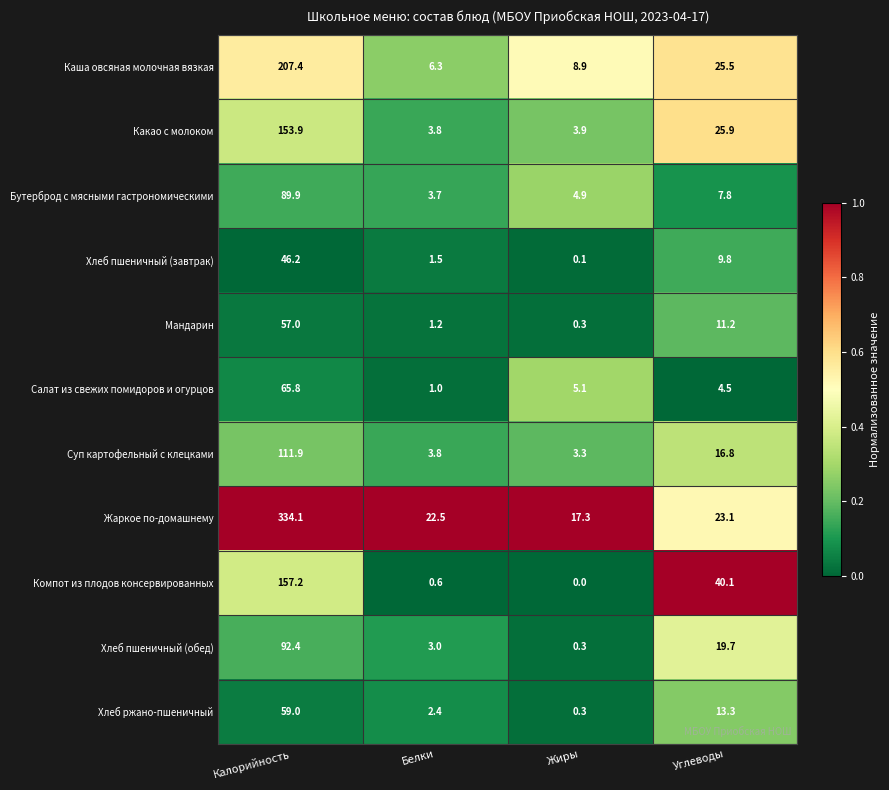

What is the sum of all Хлеб ржано-пшеничный values?

75.0